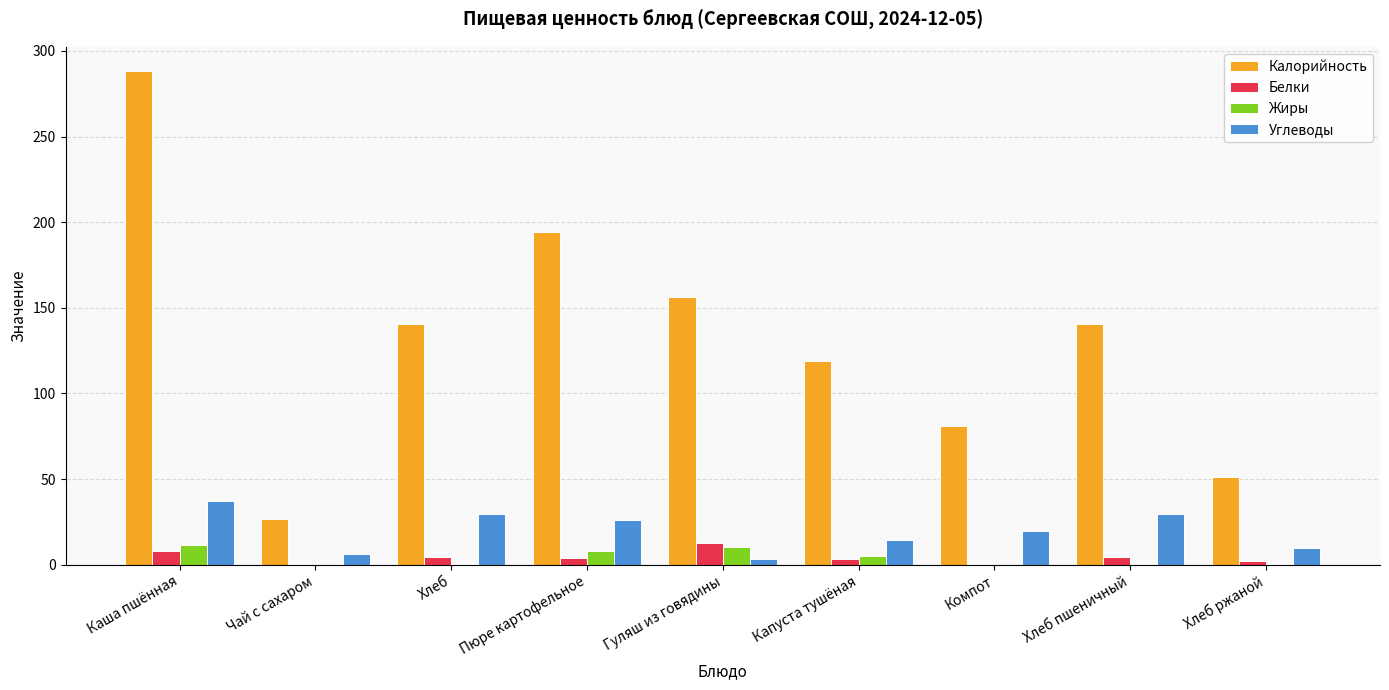

What is the greatest value displayed?

288.0